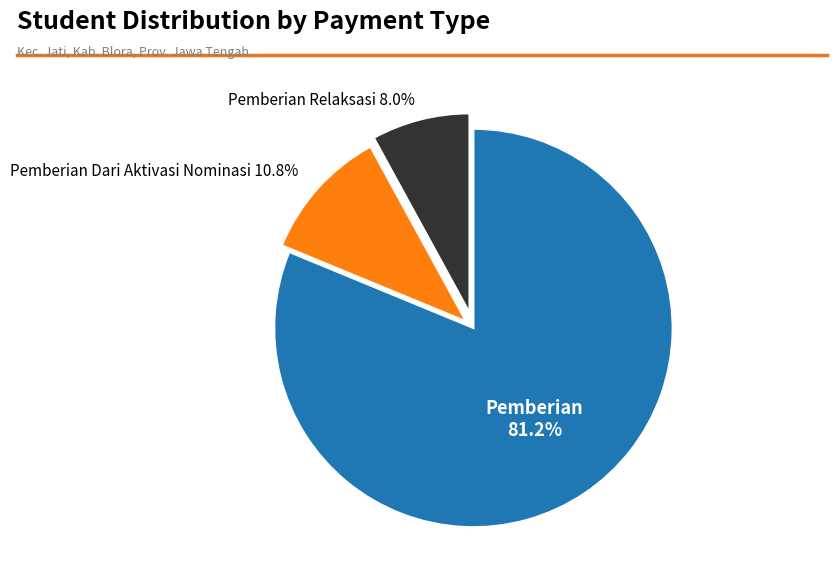

Is there a majority slice in this chart?

Yes